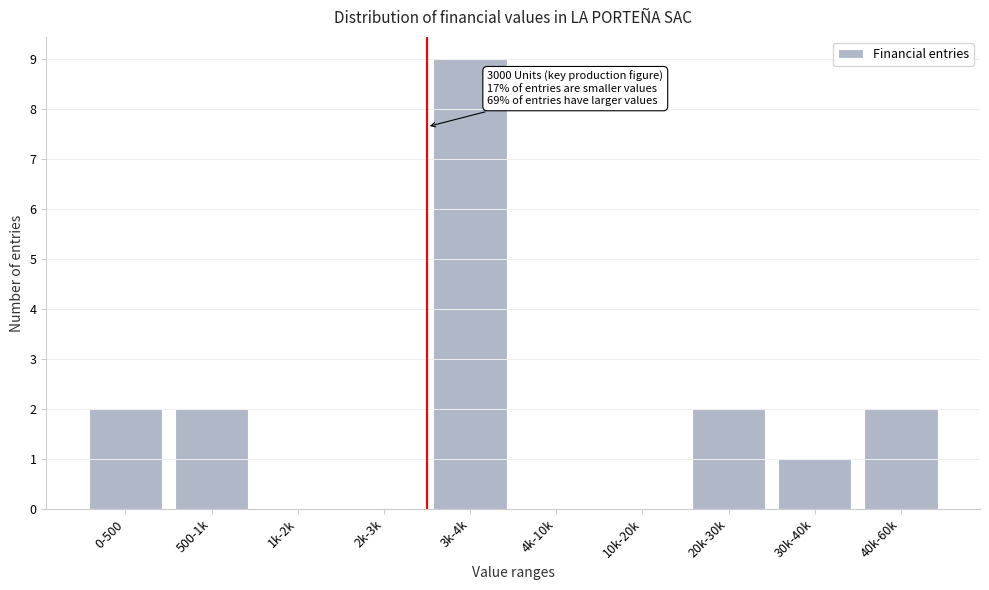

Reading left to right, transcribe all the data shown in this chart.

0-500=2	500-1k=2	1k-2k=0	2k-3k=0	3k-4k=9	4k-10k=0	10k-20k=0	20k-30k=2	30k-40k=1	40k-60k=2